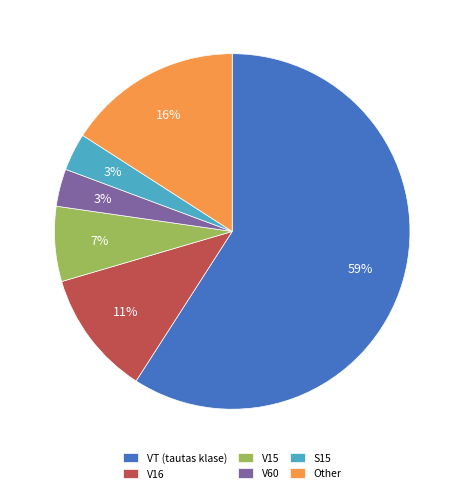

What is the largest slice in the pie chart?

VT (tautas klase)